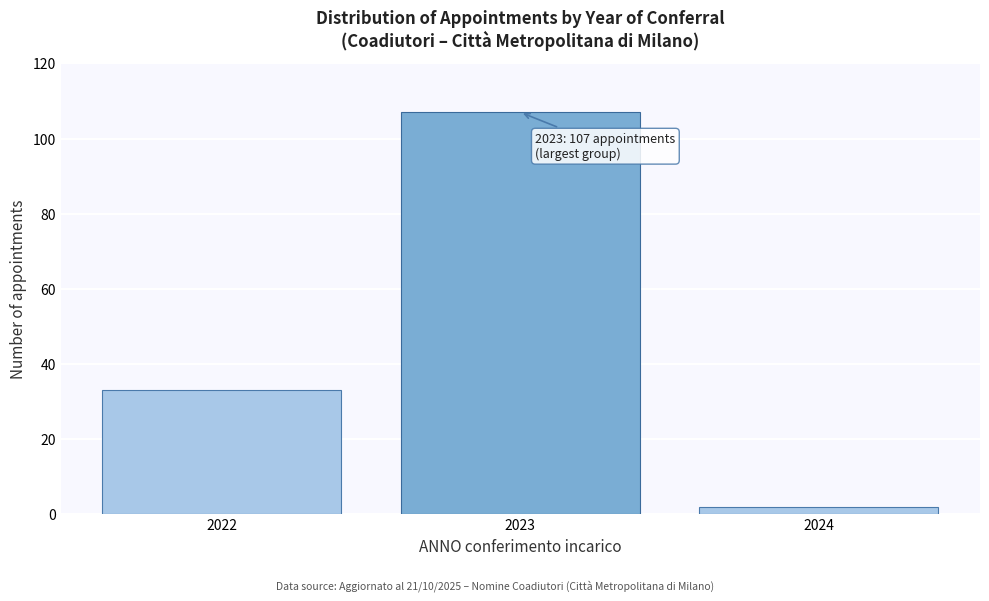

Reading left to right, transcribe all the data shown in this chart.

2022=33	2023=107	2024=2